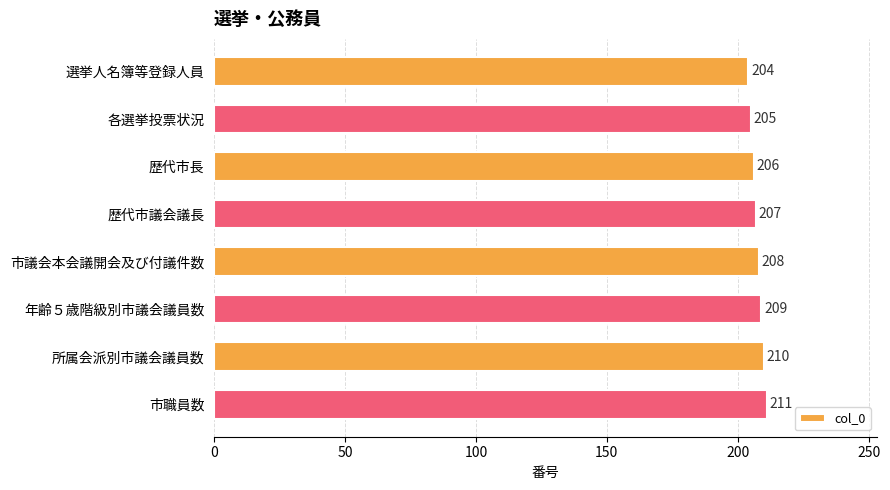

What is the value of the 1st bar from the top?

204